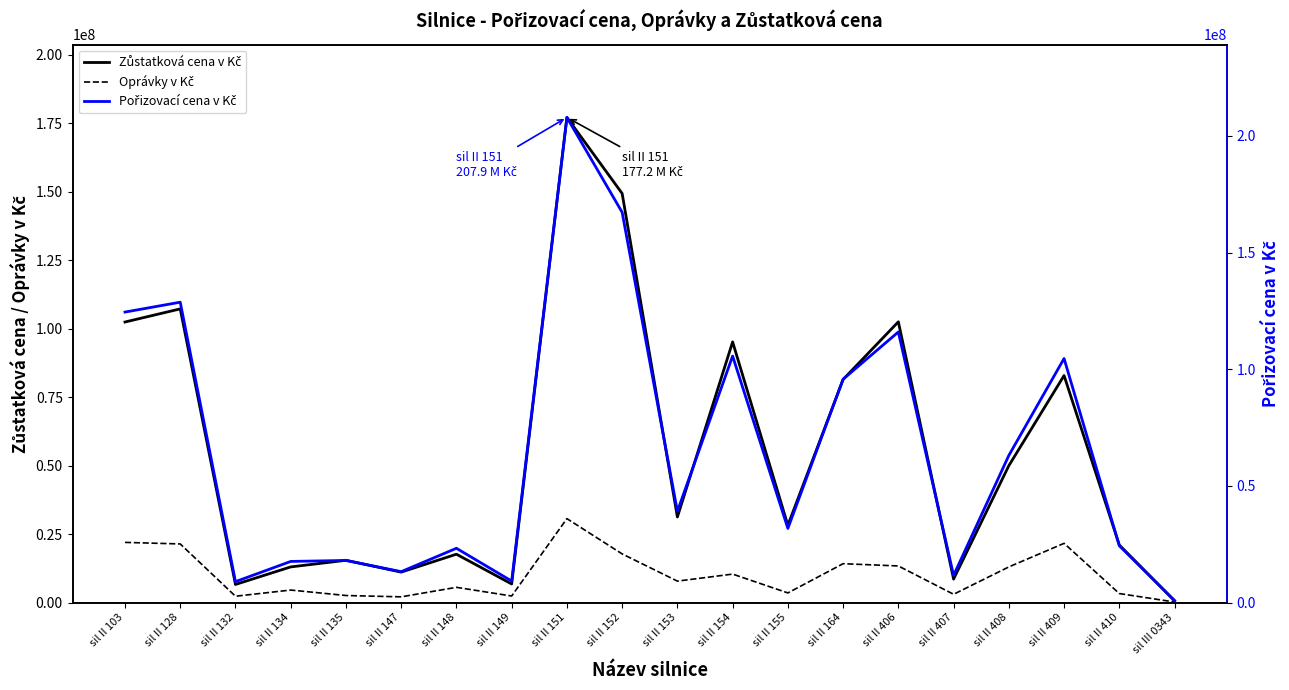

At which label is Pořizovací cena v Kč closest to 104394149?

sil II 409